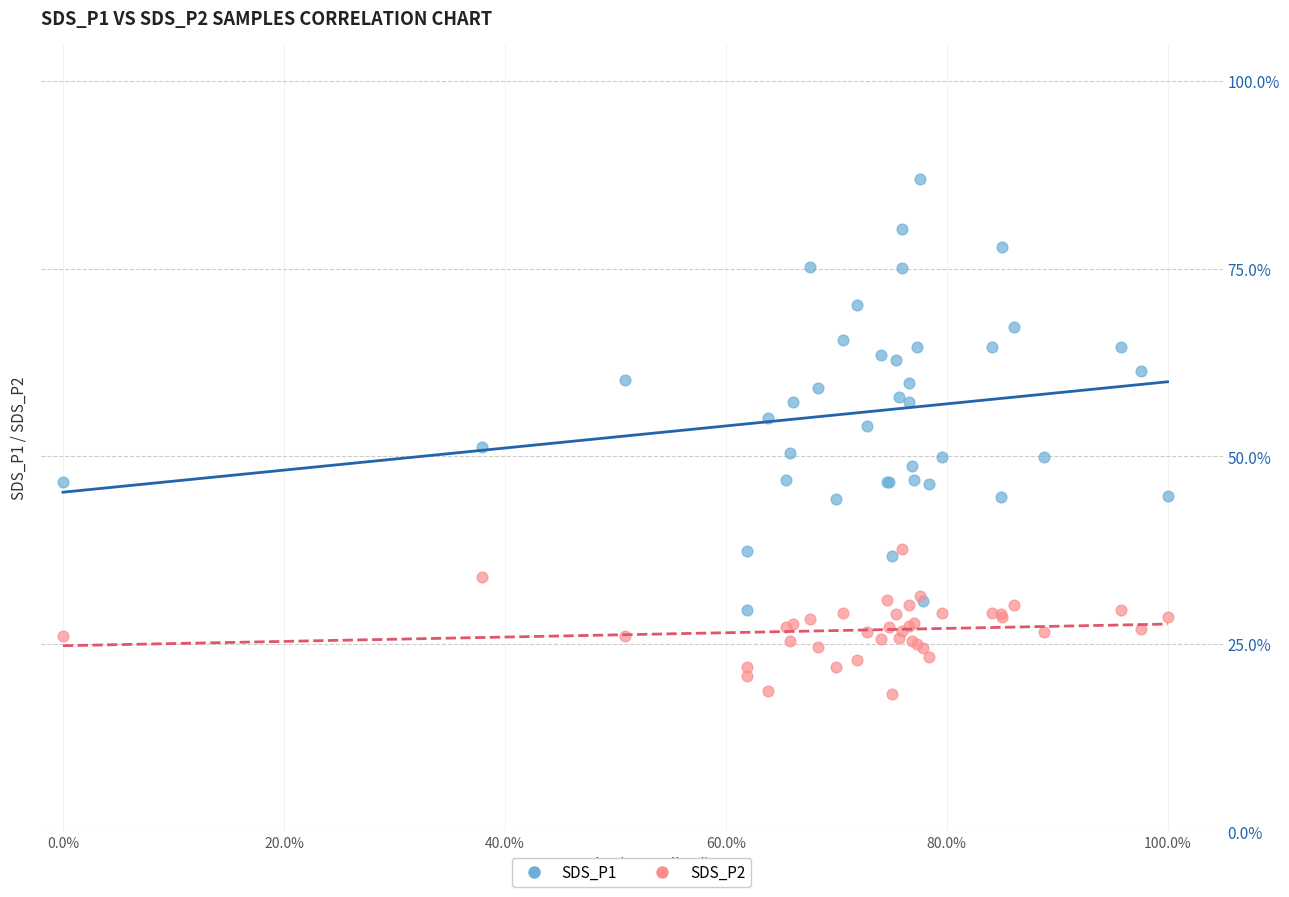

What are all the series names shown in the legend?

SDS_P1, SDS_P2